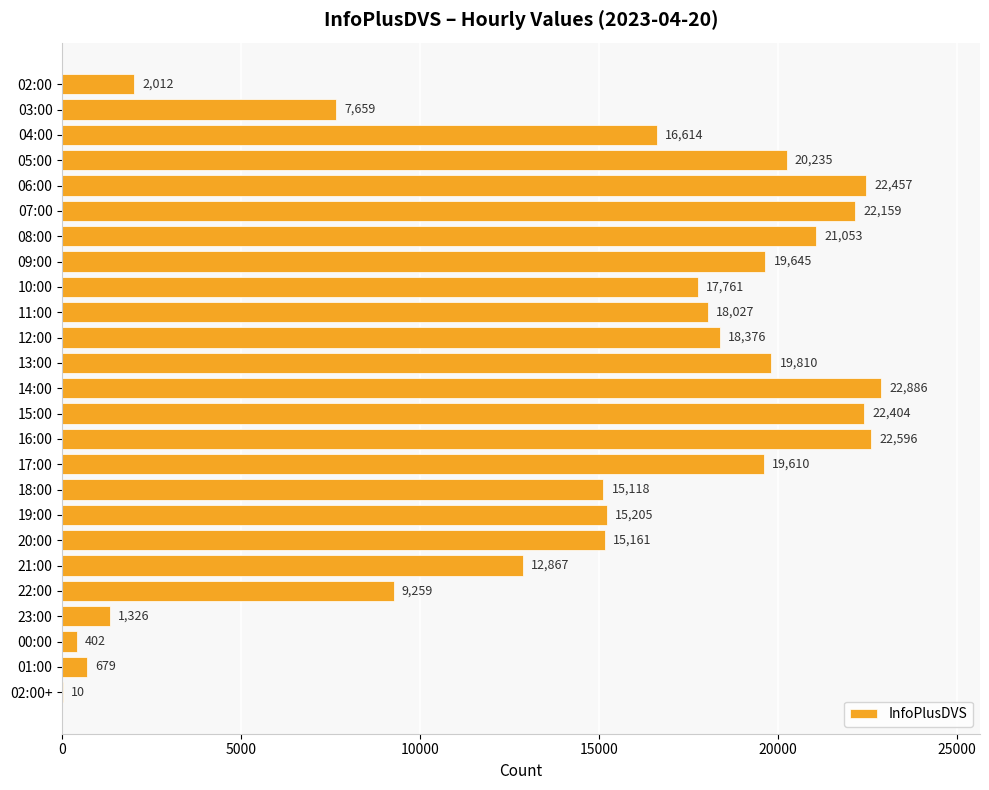

Which has a higher value, 19:00 or 05:00?

05:00